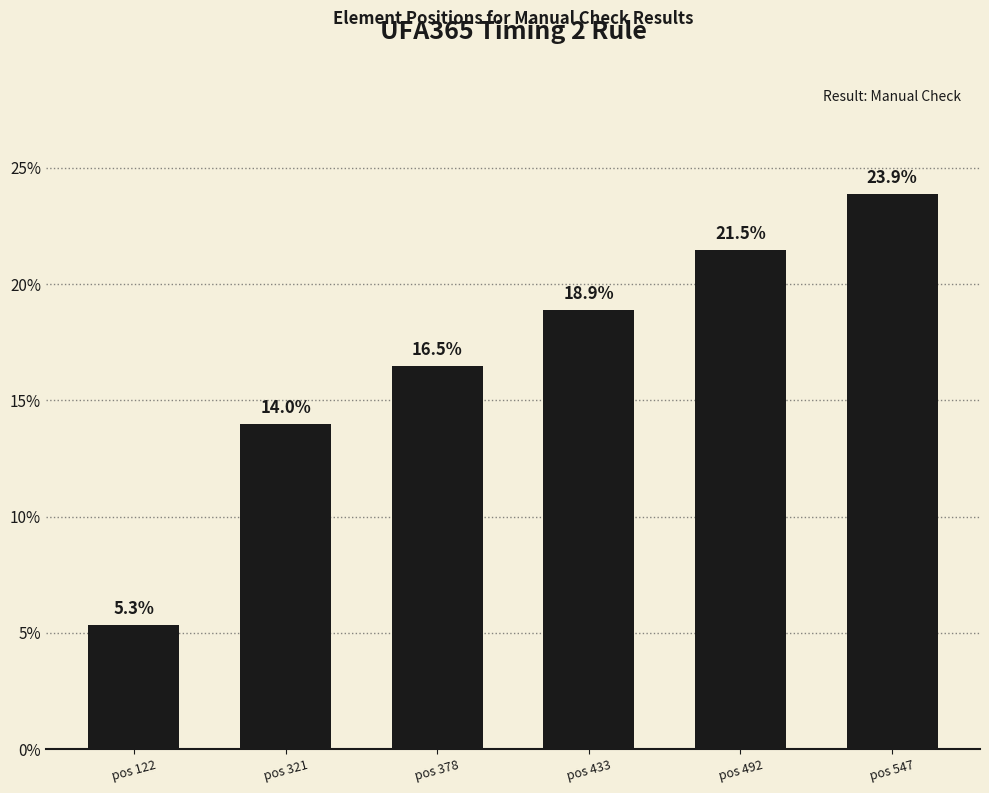

Are the bars horizontal?

No